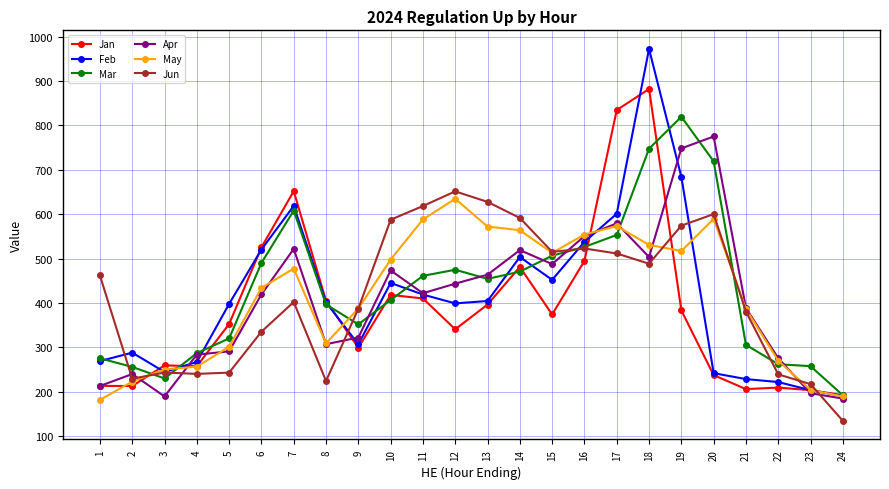

At which category does Apr reach its first local peak?

2